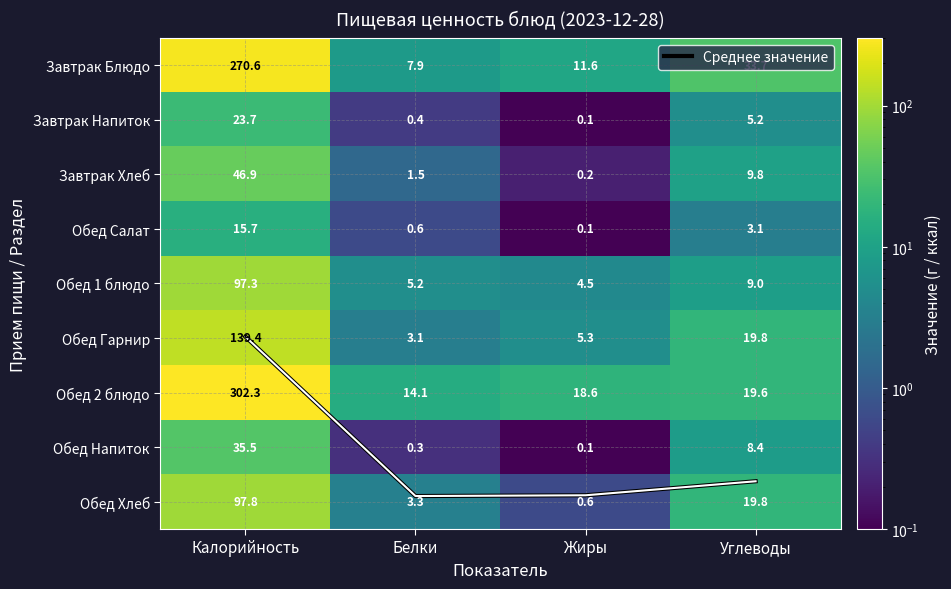

How many values in the Обед Гарнир series exceed 19?

2